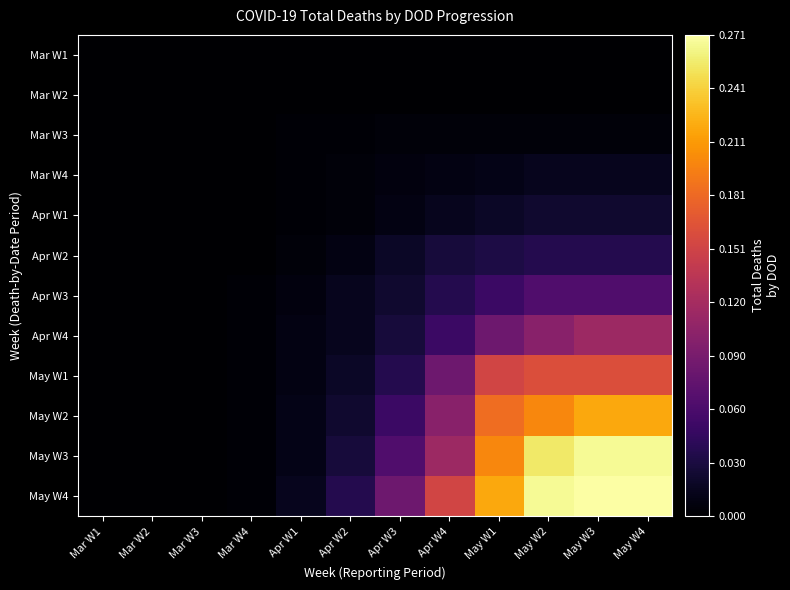

At how many categories does at least one series exceed 75?

4